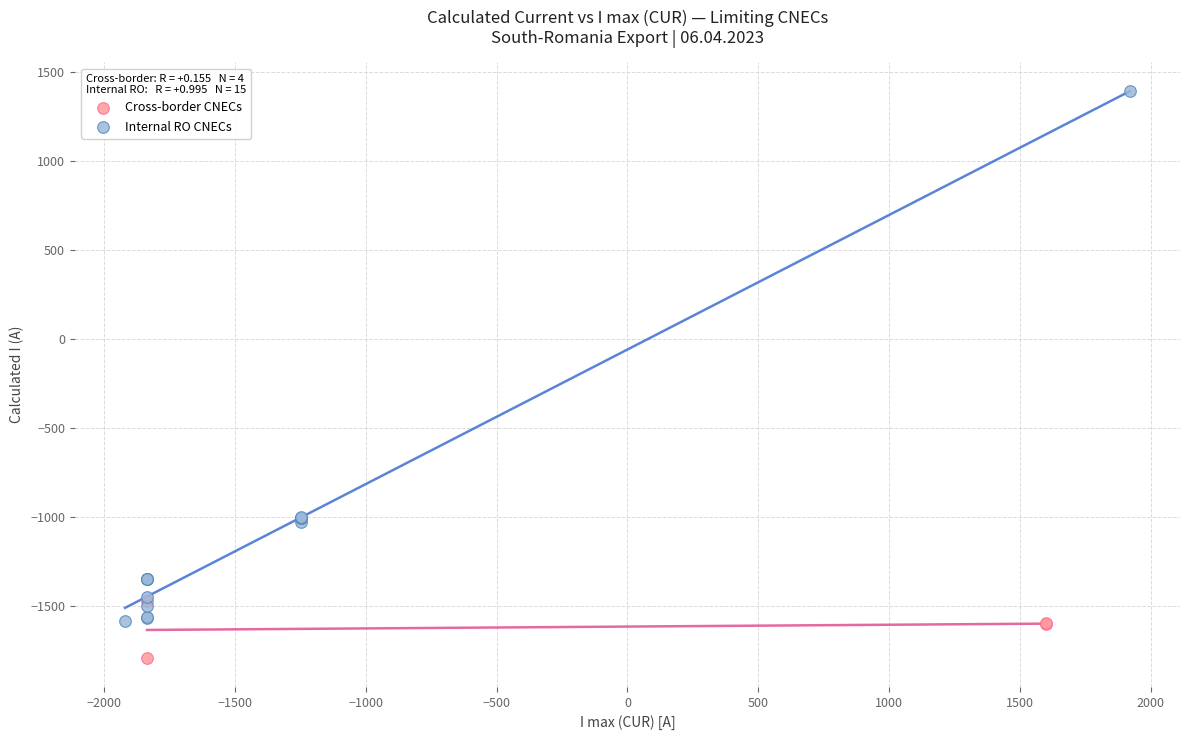

Which series contains the lowest Y value?

Cross-border CNECs